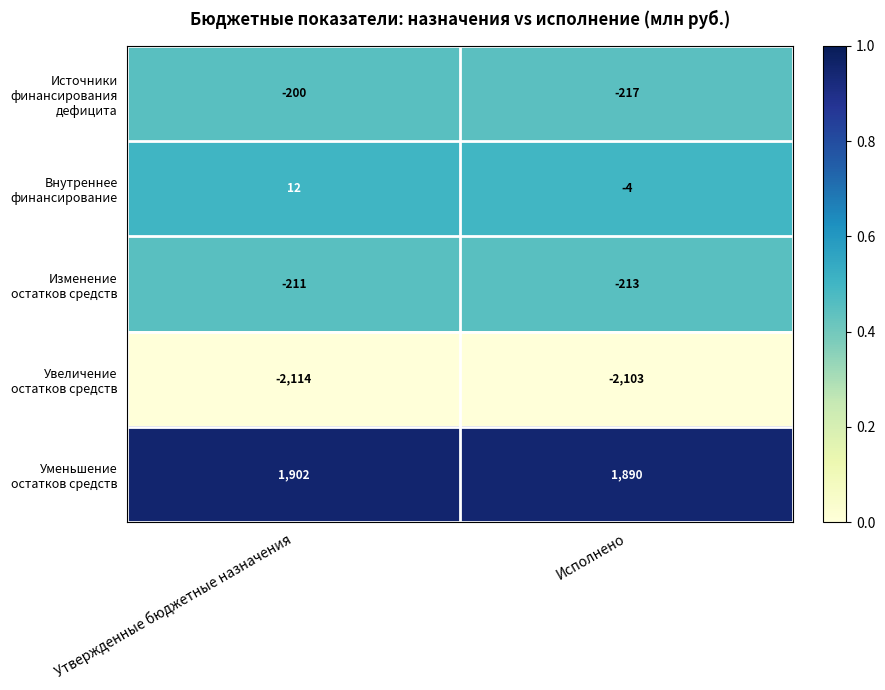

What is the difference between the highest and lowest values at Исполнено?

3993